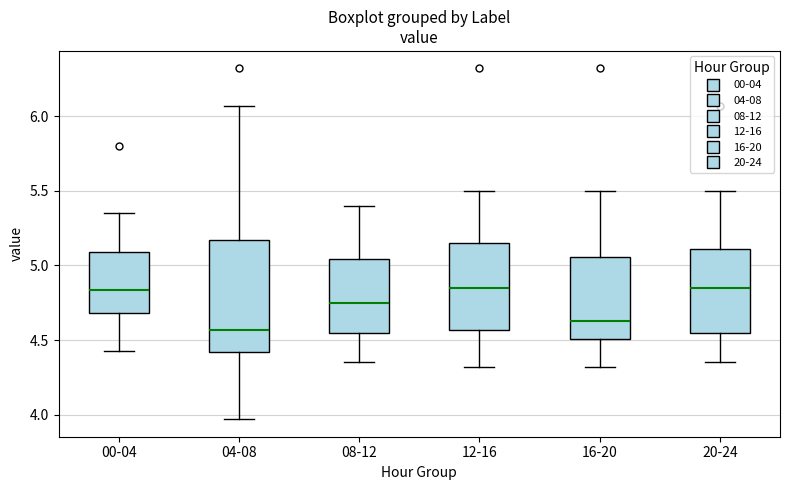

Where is the lower edge of the box for 16-20 on the y-axis? The values are not printed on the chart, so give them approximately, as read against the axis.

4.50